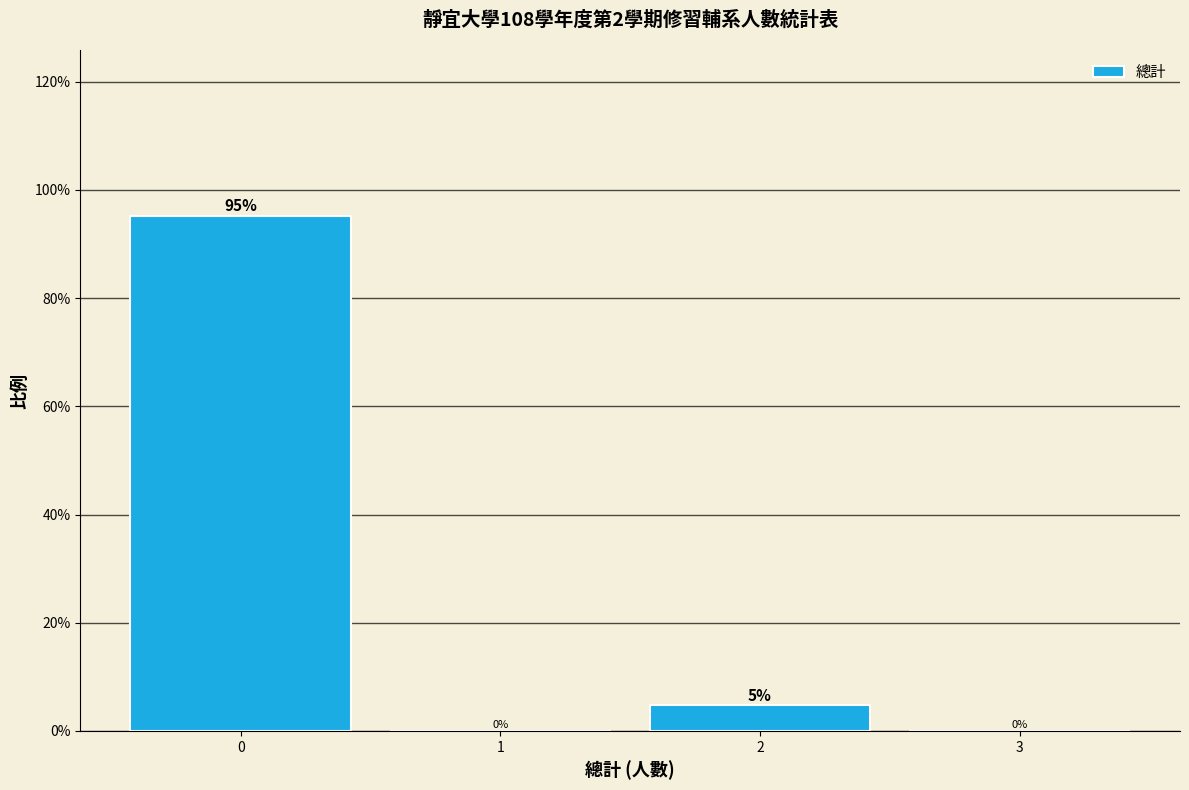

The chart shows a value of 0.0 at 1. True or false?

True